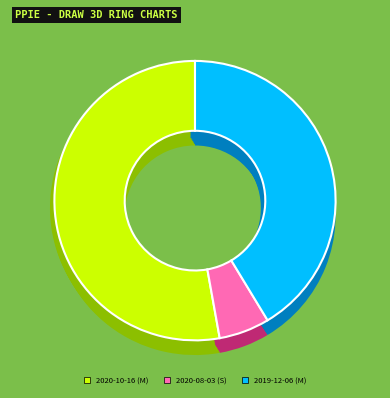

True or false: 2020-10-16 (M) accounts for 47% of the total.

False